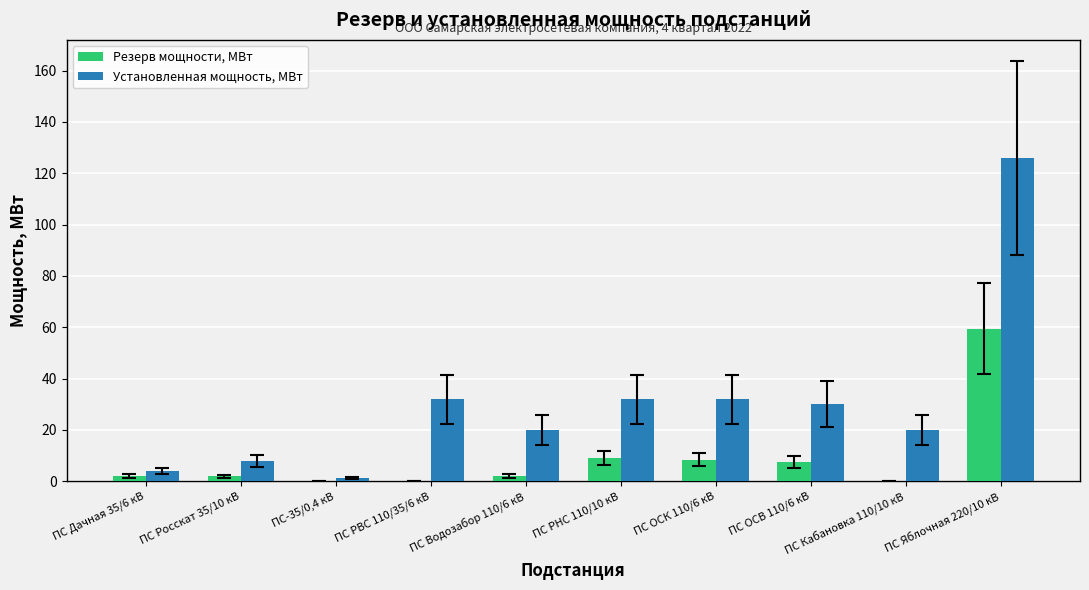

Which series has the largest total across all categories?

Установленная мощность, МВт